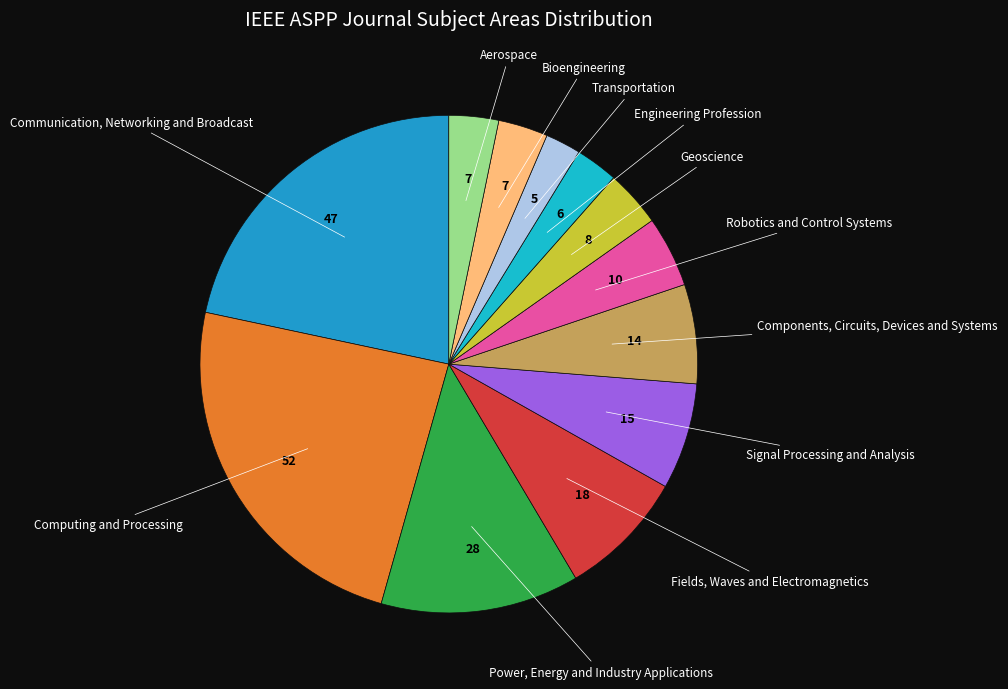

Count the number of slices in the pie.

12